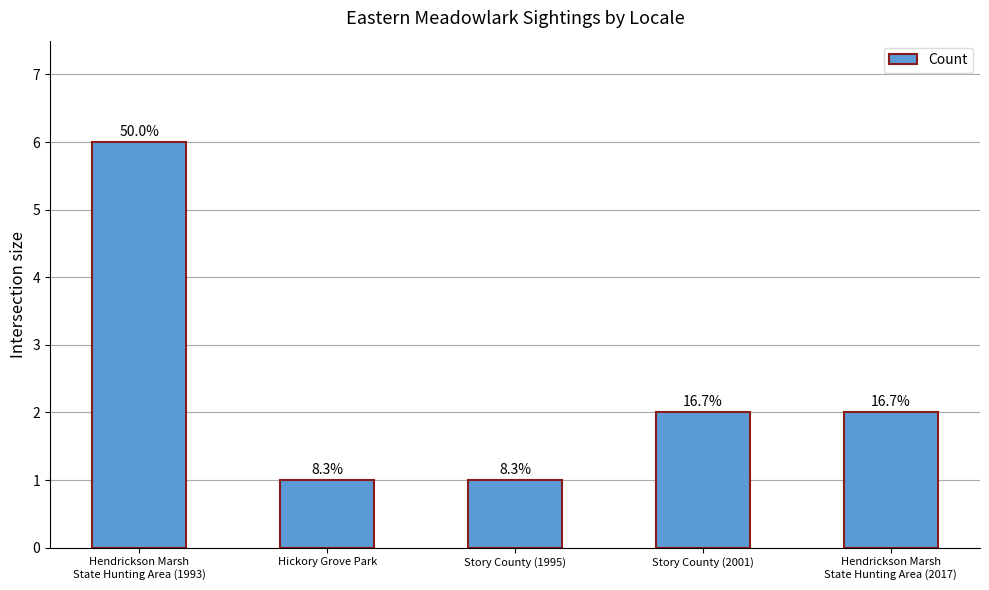

How many bars are there in total?

5